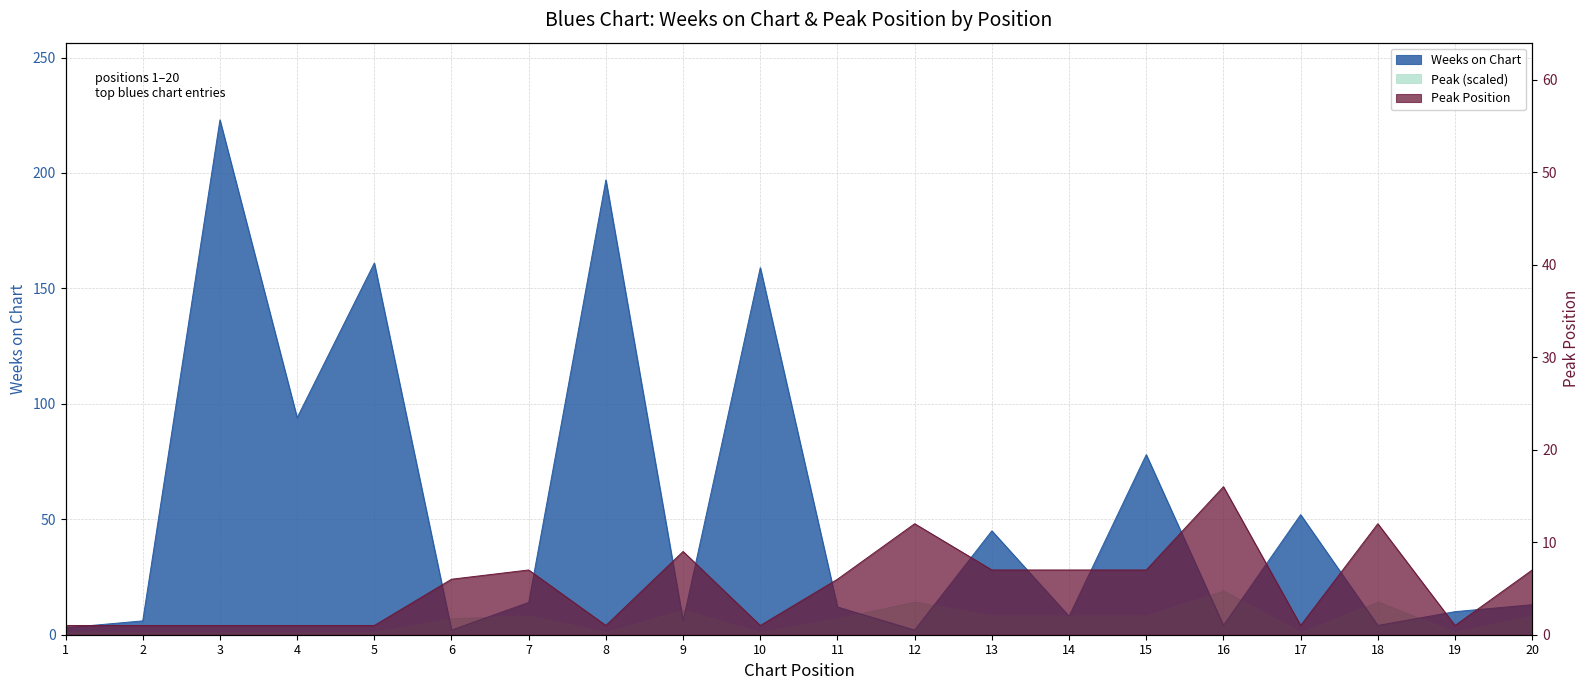

Reading left to right, transcribe all the data shown in this chart.

Weeks on Chart: 3	6	223	94	161	2	14	197	6	159	12	2	45	8	78	4	52	4	10	13
Peak Position: 1	1	1	1	1	6	7	1	9	1	6	12	7	7	7	16	1	12	1	7